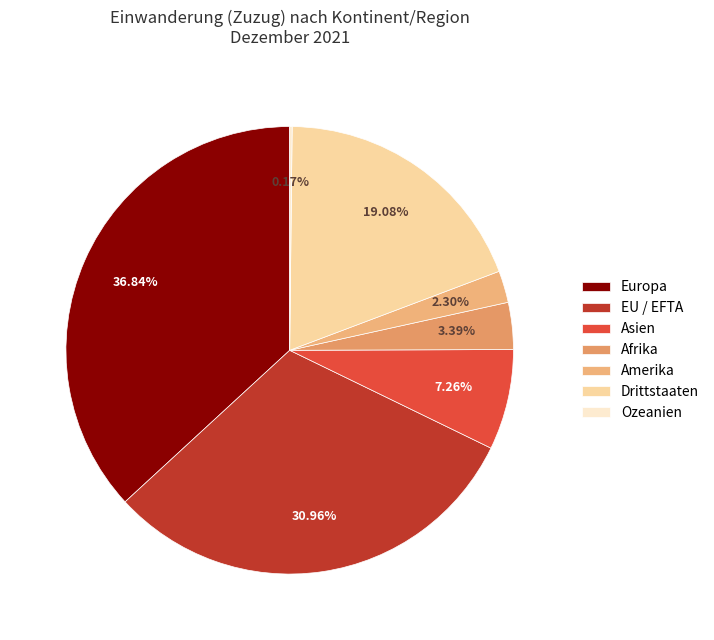

To the nearest percent, what is the average slice percentage?

14%